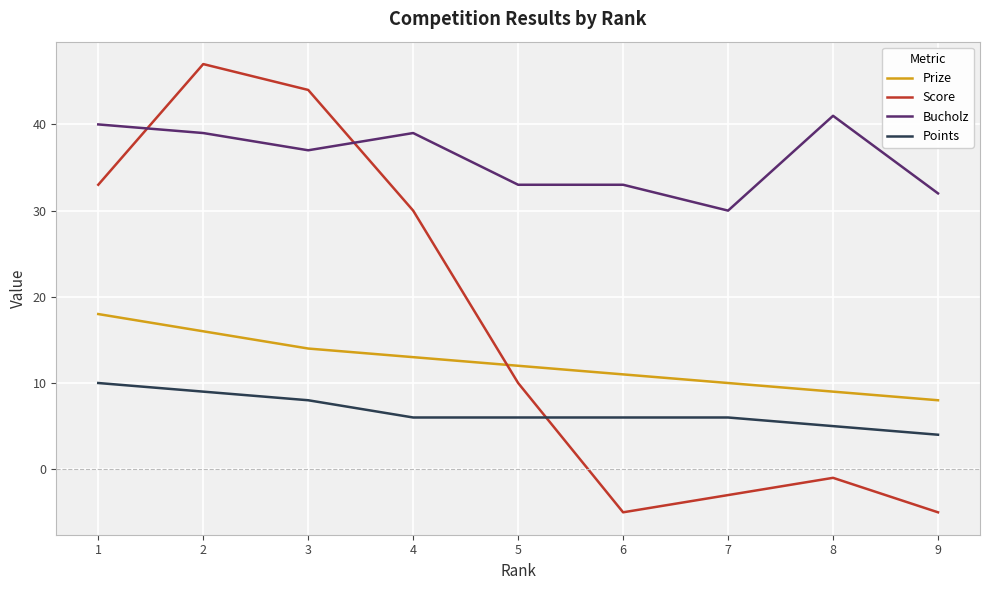

The Points series shows 8 at 3. True or false?

True